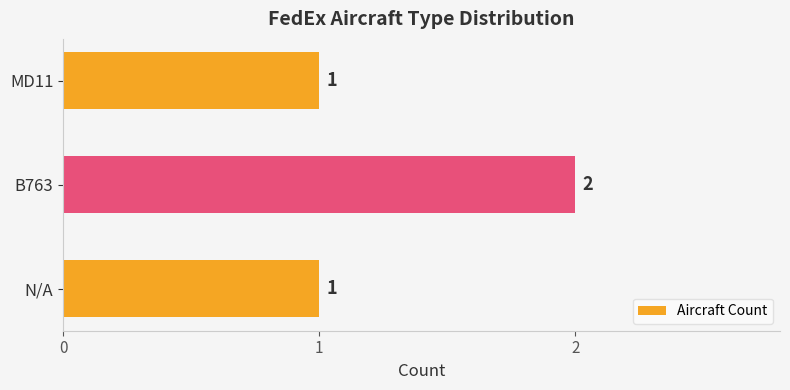

Reading bottom to top, extract all data points from this chart.

N/A=1	B763=2	MD11=1